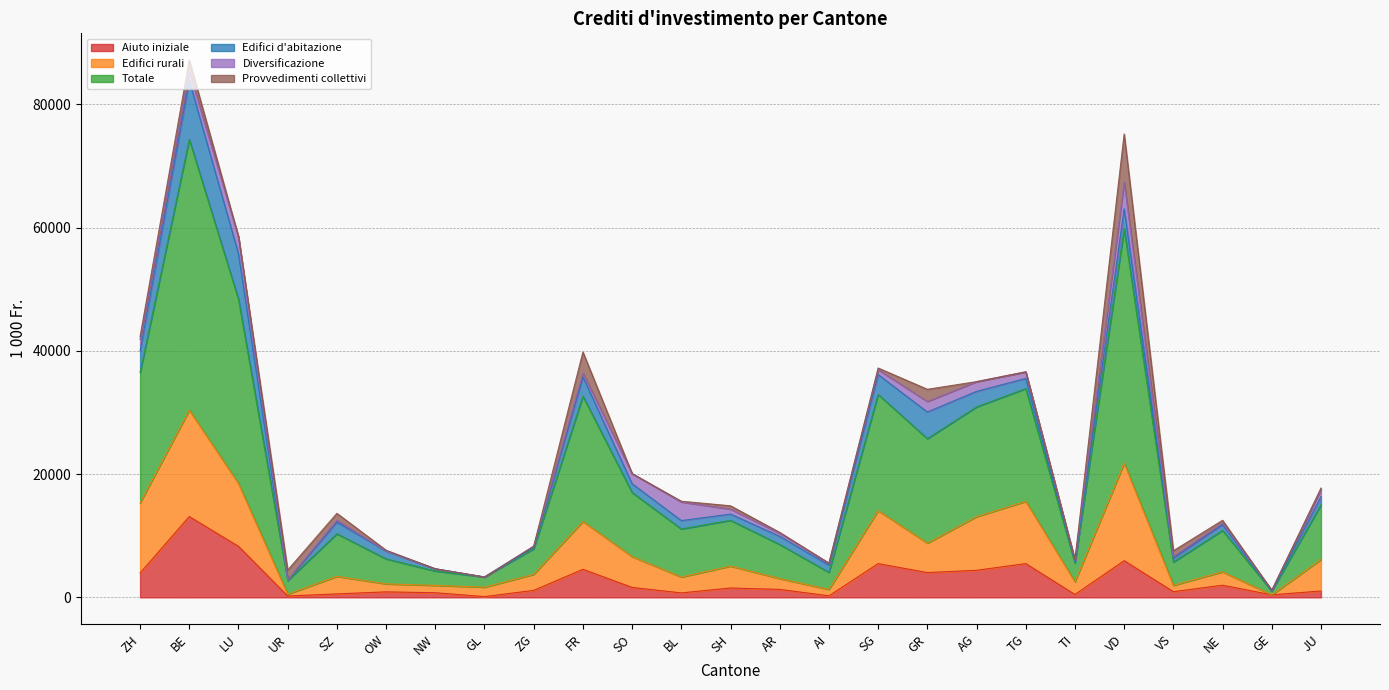

Where is the first local maximum for Edifici rurali?

BE